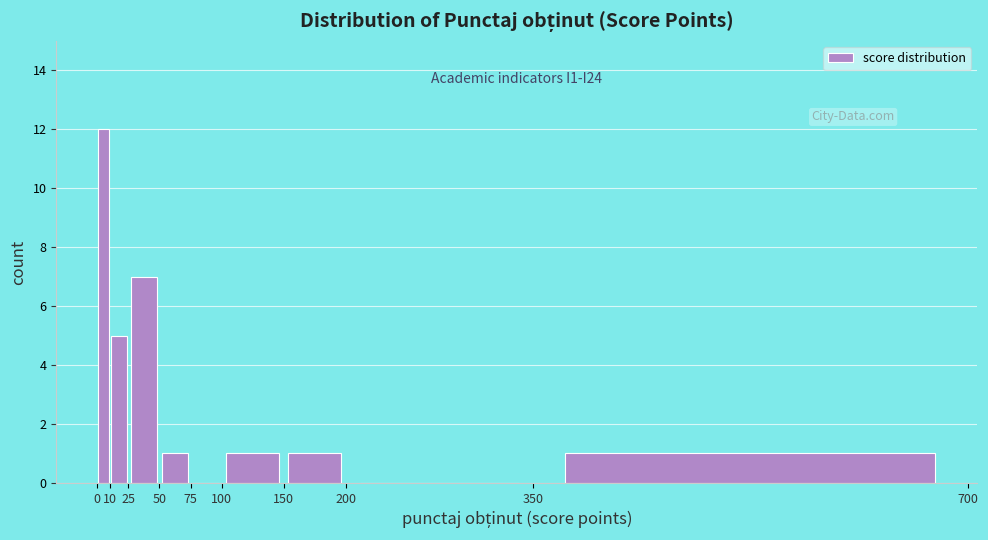

Which range on the x-axis has the tallest bar?

0 to 10